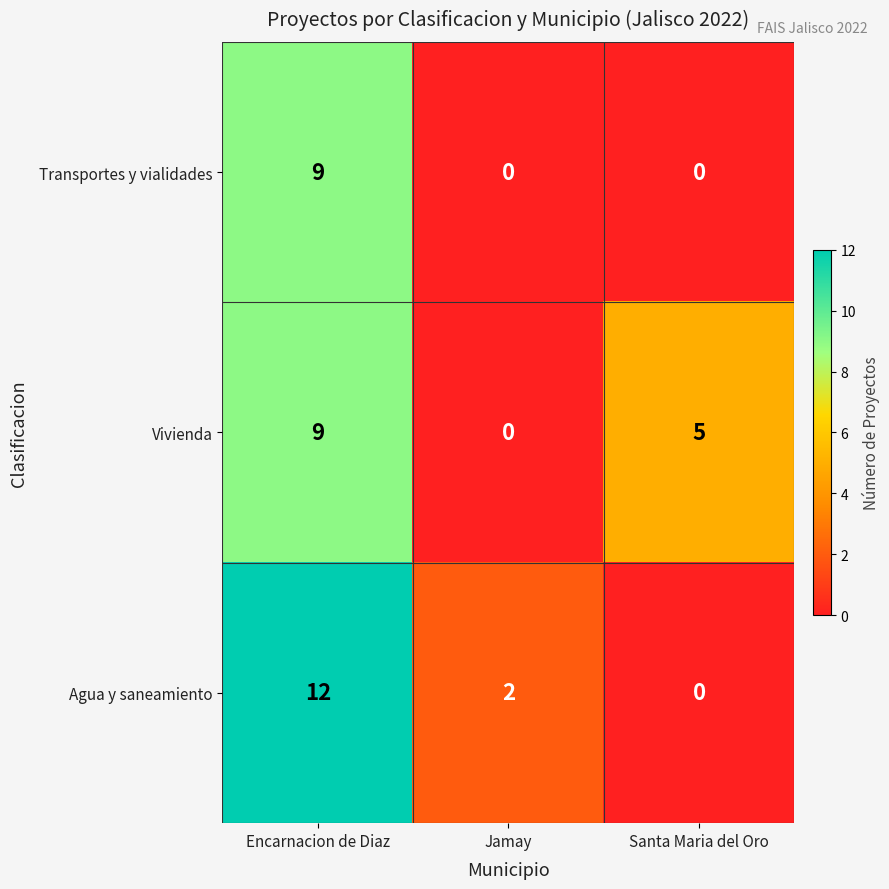

The value of Vivienda at Encarnacion de Diaz is 9. True or false?

True